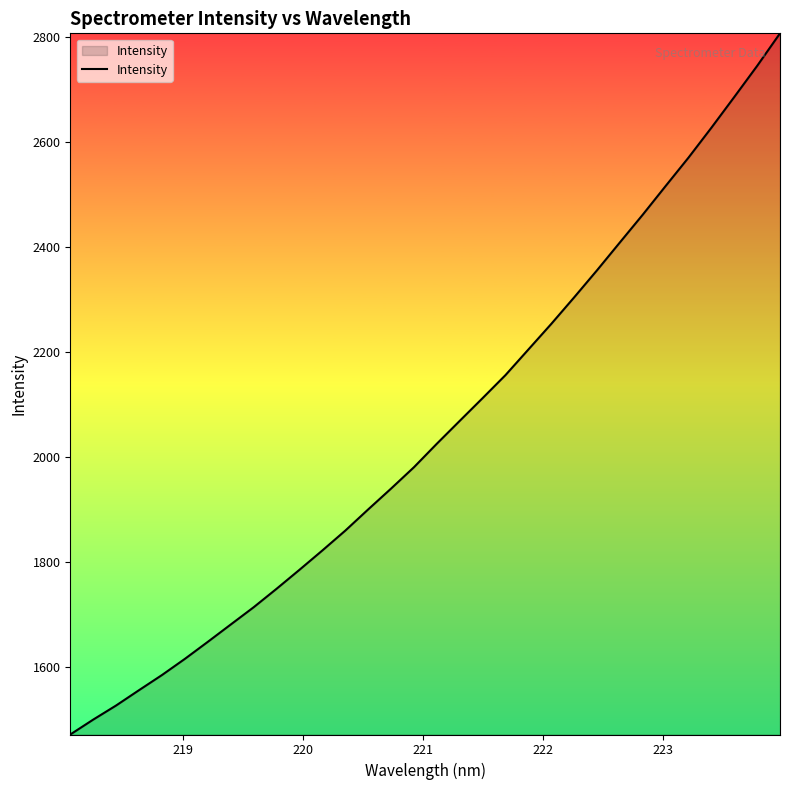

What is the difference between the maximum and minimum values?

1337.2